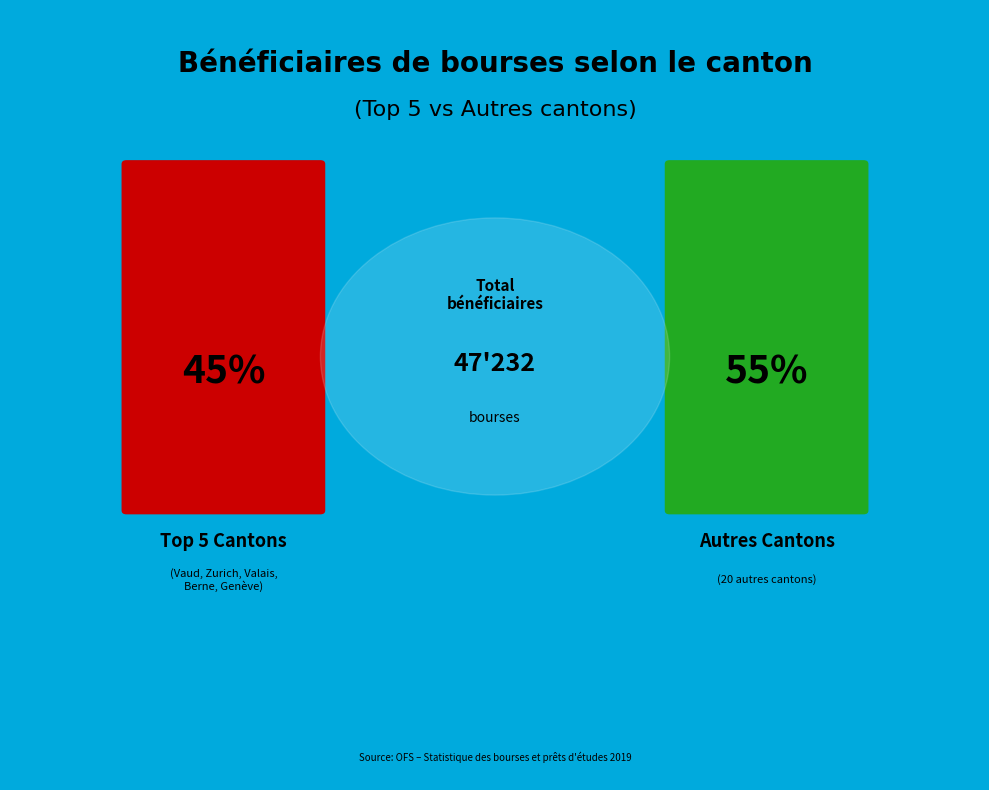

What percentage is NOT represented by Bâle-Ville?

95.6%